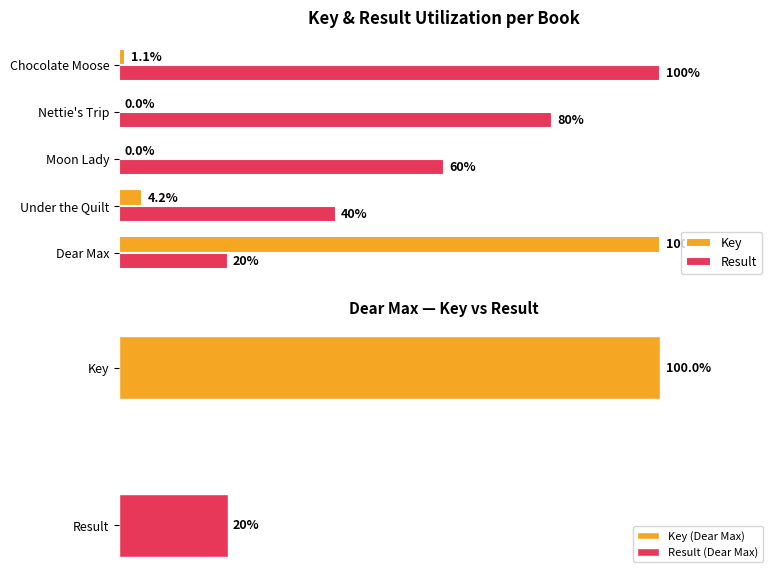

List the series in order of their peak value, lowest first.

Key, Result